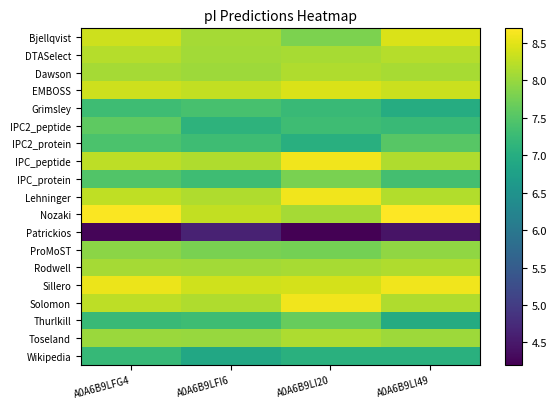

What is the difference between the highest and lowest values at A0A6B9LFG4?

4.4